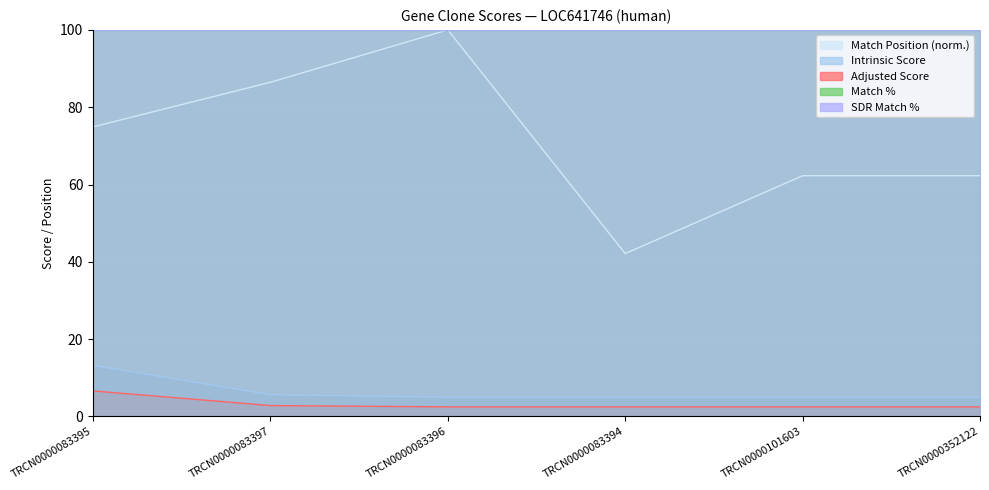

What is the total value across all series at TRCN0000352122?

69.7